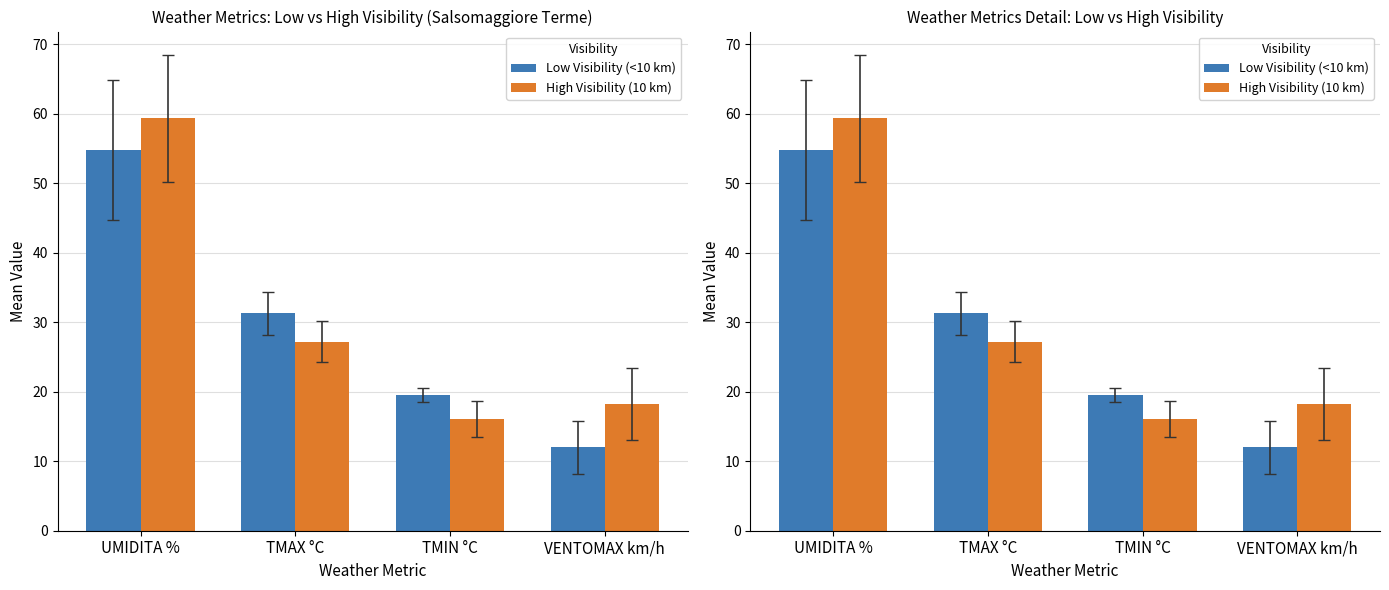

What is the difference between the Low Visibility (<10 km) values at VENTOMAX km/h and TMIN °C?

7.5